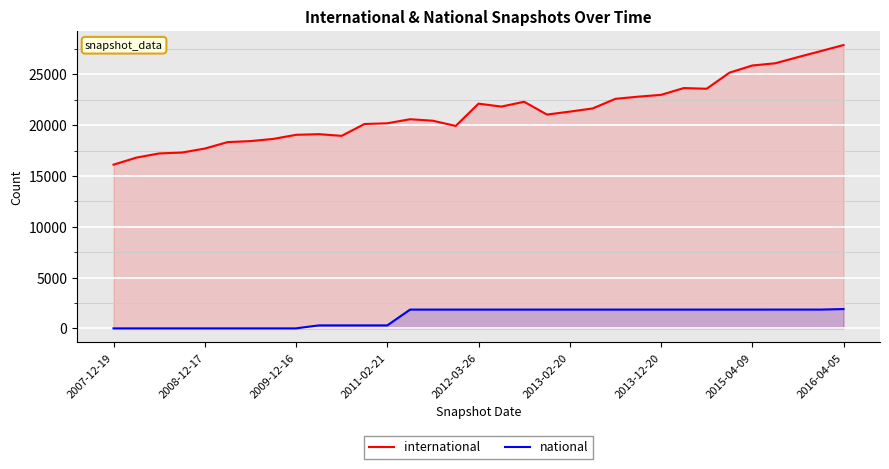

What is the difference between the maximum and second lowest values in the international series?

11086